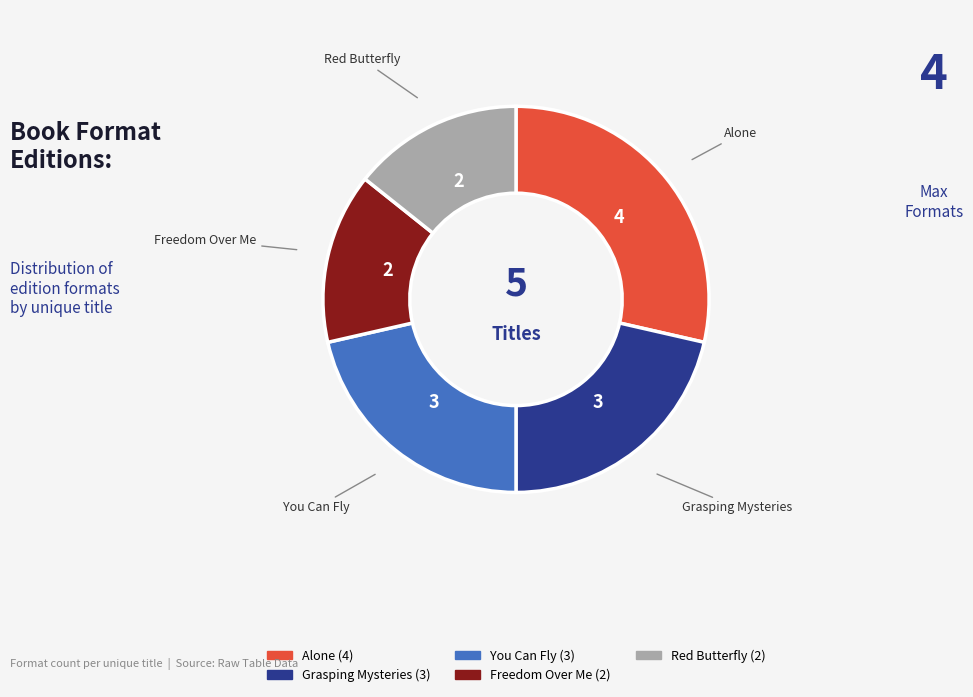

How many segments does this pie chart have?

5